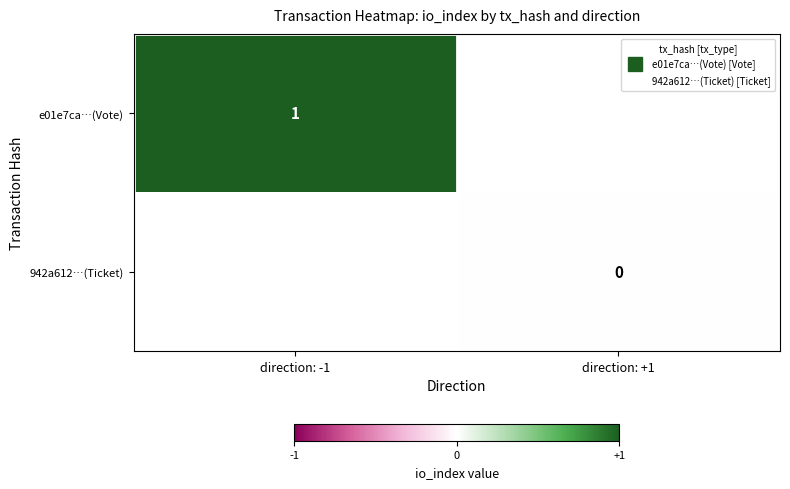

At direction: +1, list the series in order from smallest to largest.

e01e7ca…(Vote), 942a612…(Ticket)